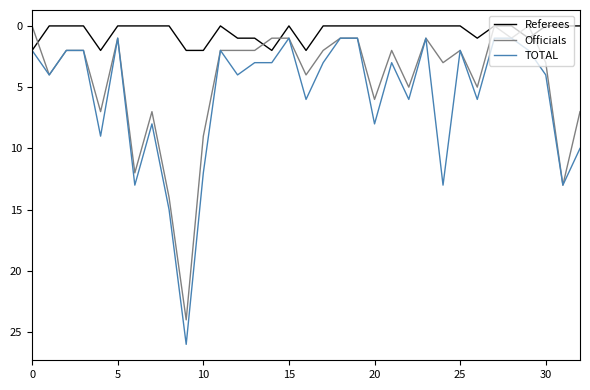

List the series in order of their overall mean, lowest first.

Referees, Officials, TOTAL